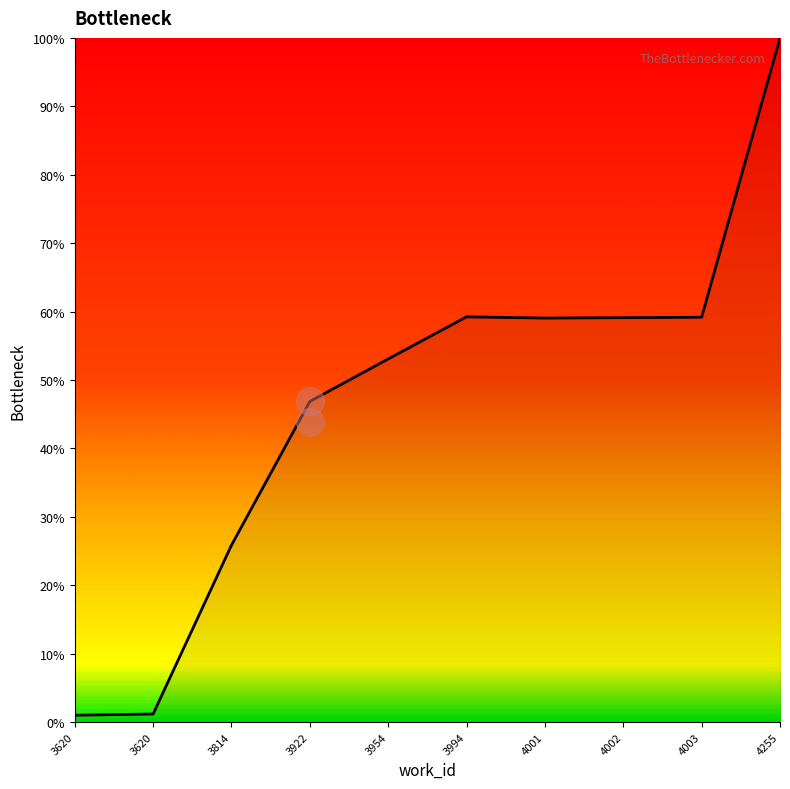

What is the ratio of the value at 4255 to the value at 3954?

1.9